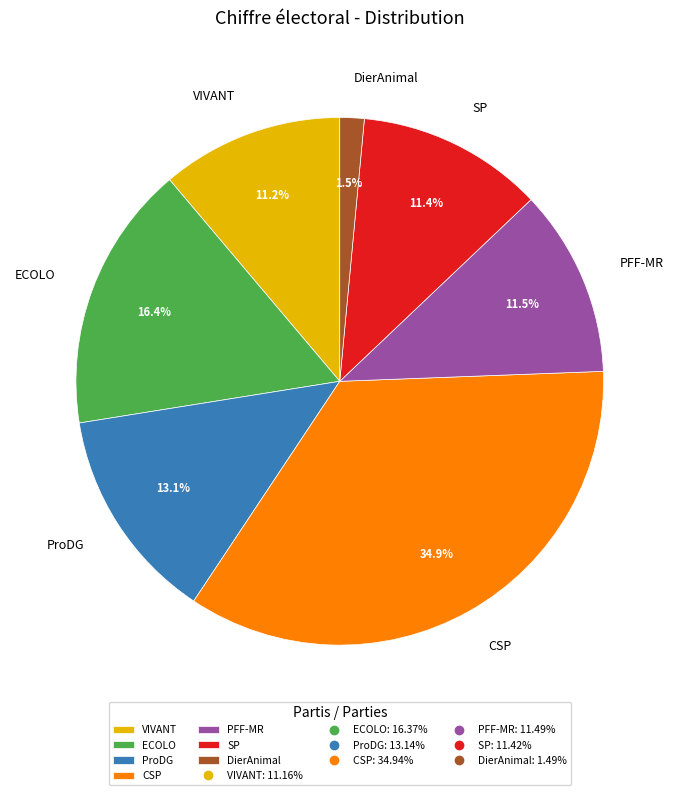

What is the smallest slice in the pie chart?

DierAnimal